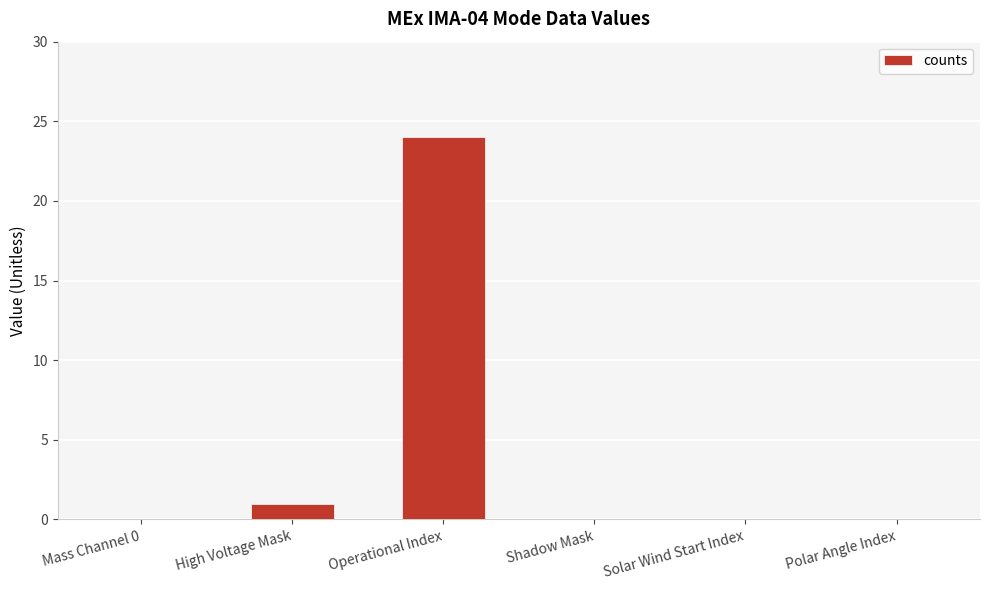

What is the average value?

4